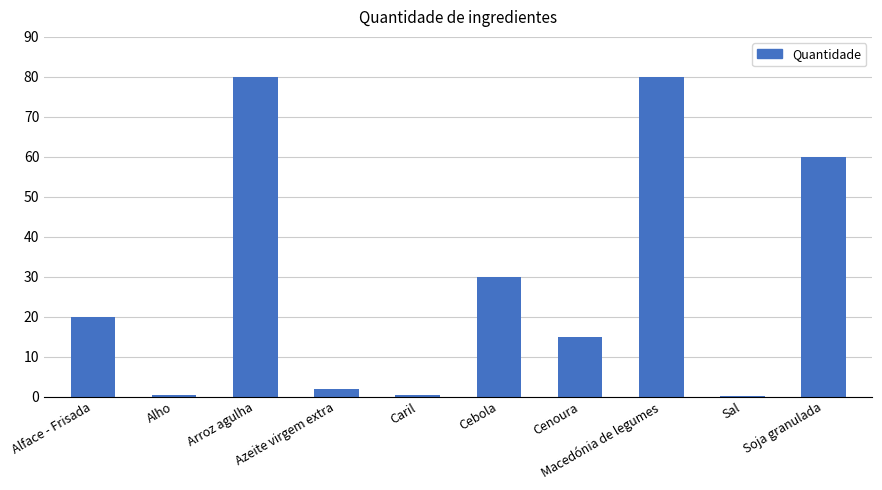

What is the average value?

28.8